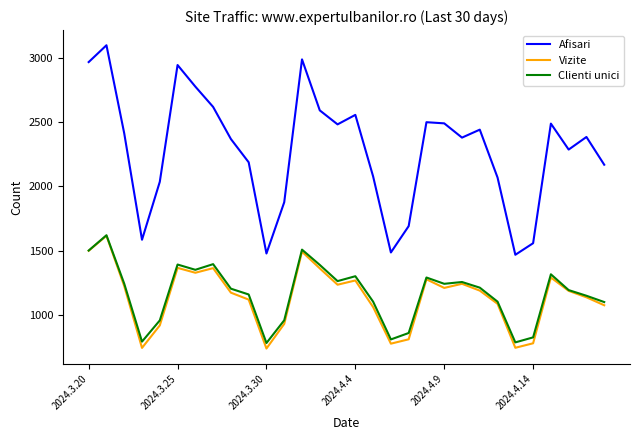

Which series has the widest spread of values?

Afisari